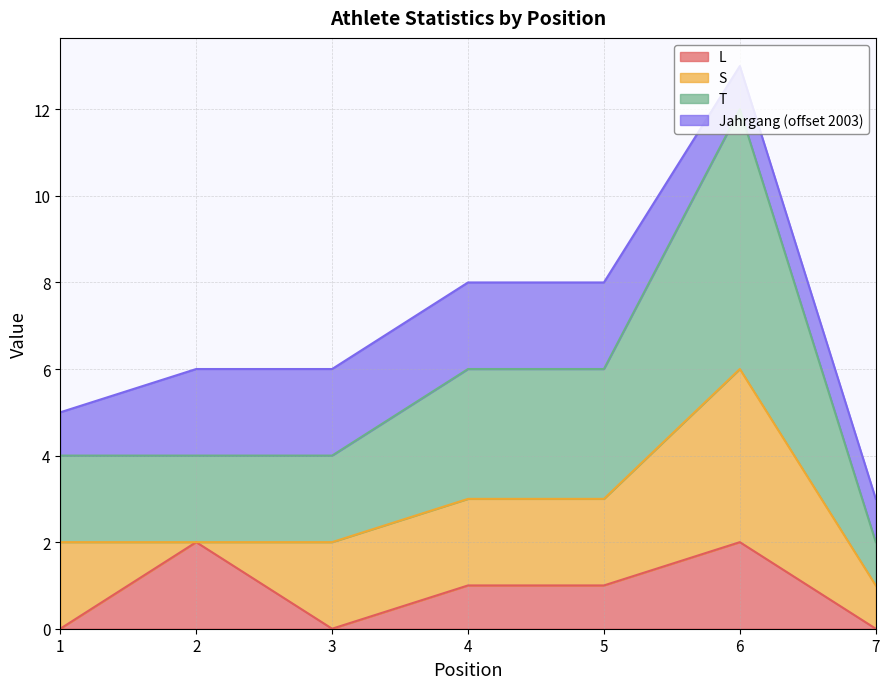

In L, how many points are lower than both neighbors (excluding endpoints)?

1